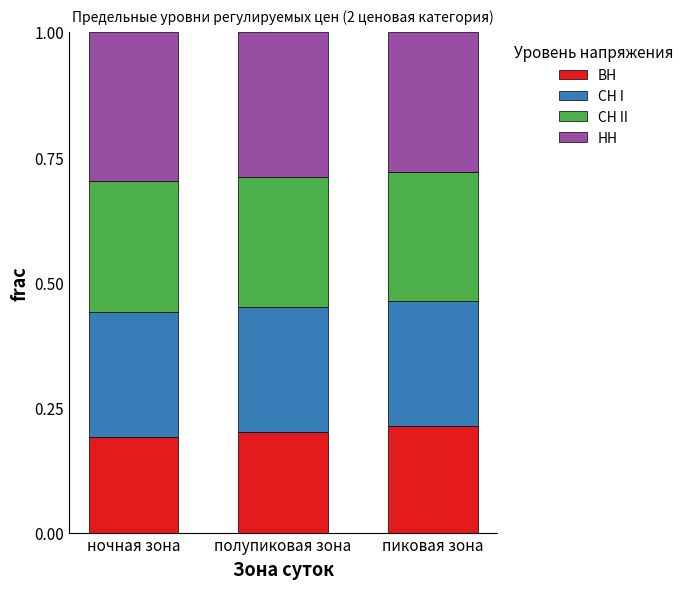

Does the chart contain stacked bars?

Yes